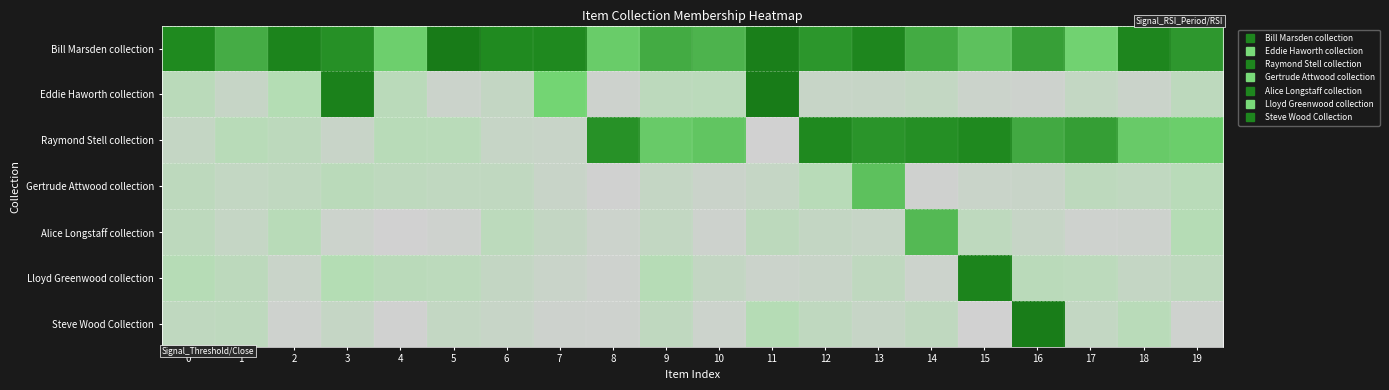

At which category is the sum across all series the highest?

16